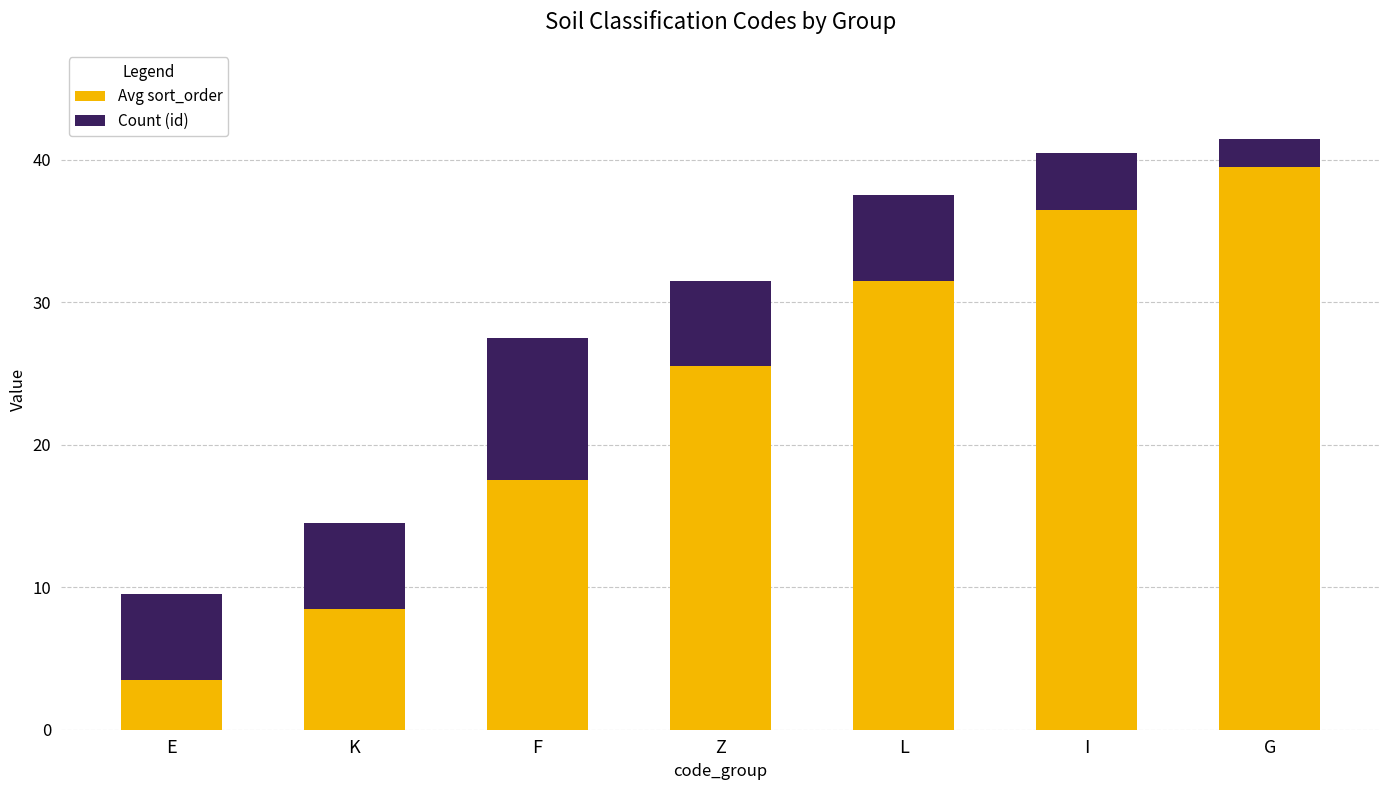

What is the value of the Avg sort_order bar at the 7th from the left?

39.5